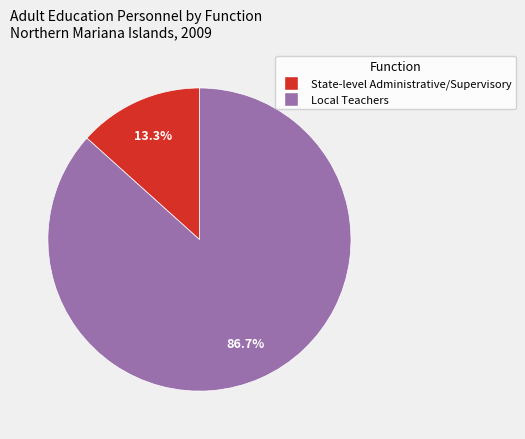

Is there any slice that represents more than half of the pie?

Yes